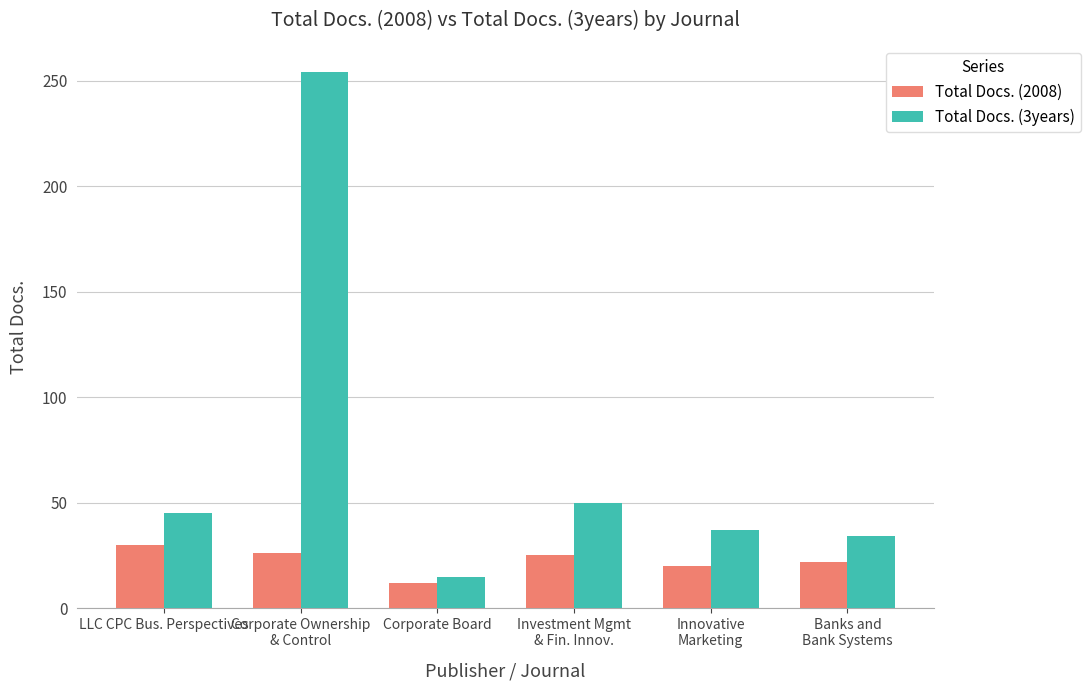

At which category is the sum across all series the highest?

Corporate Ownership
& Control